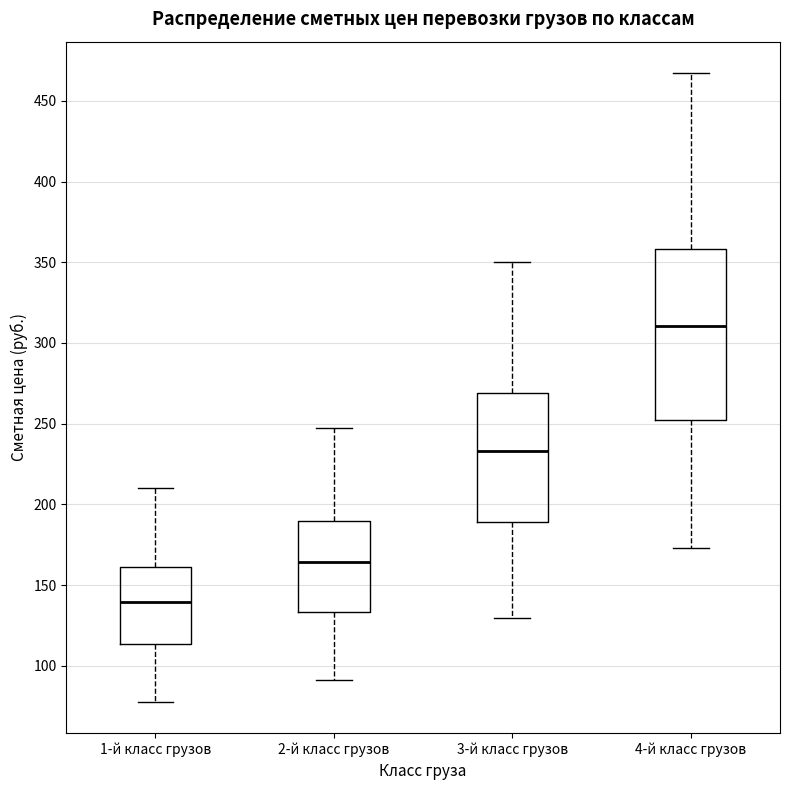

Reading left to right, transcribe this box plot: for each box, give where its median line is, the range the box spans, and where its two whiskers end, as read against the y-axis. The values are not printed on the chart, so give them approximately, as read against the axis.

1-й класс грузов: median 140, box 115 to 160, whiskers 80 to 210
2-й класс грузов: median 165, box 135 to 190, whiskers 90 to 245
3-й класс грузов: median 235, box 190 to 270, whiskers 130 to 350
4-й класс грузов: median 310, box 250 to 360, whiskers 175 to 465